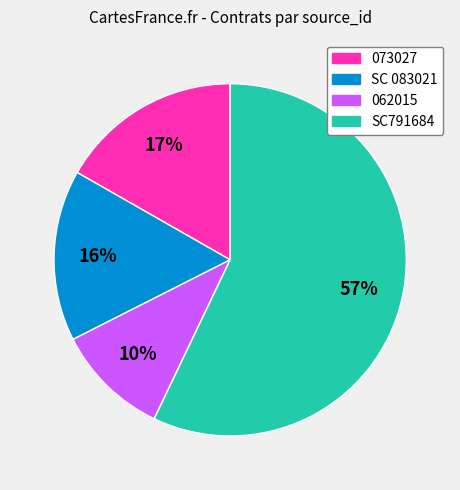

What is the ratio of the value at SC 083021 to the value at SC791684?

0.3